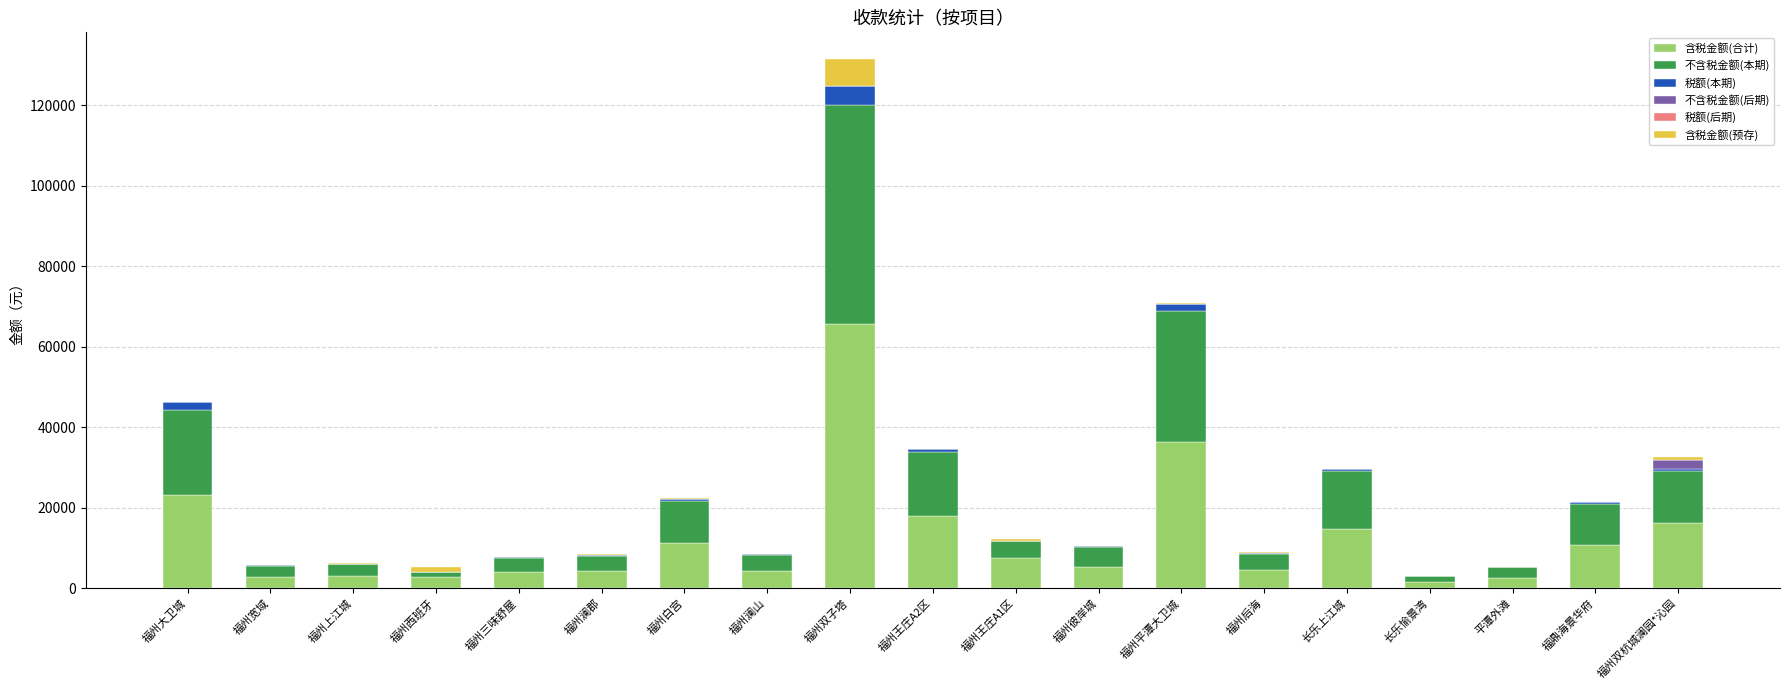

At which category is the sum across all series the highest?

福州双子塔